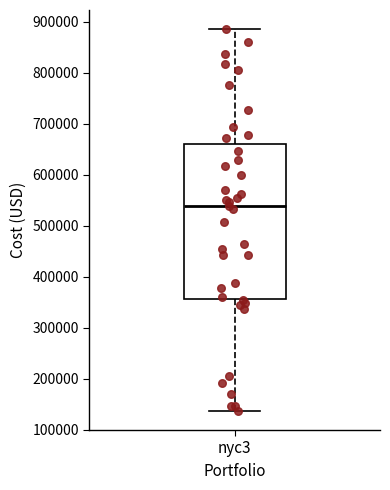

Transcribe this box plot: give where the median line is, the range the box spans, and where the two whiskers end, as read against the y-axis. The values are not printed on the chart, so give them approximately, as read against the axis.

median 540000, box 360000 to 660000, whiskers 140000 to 890000